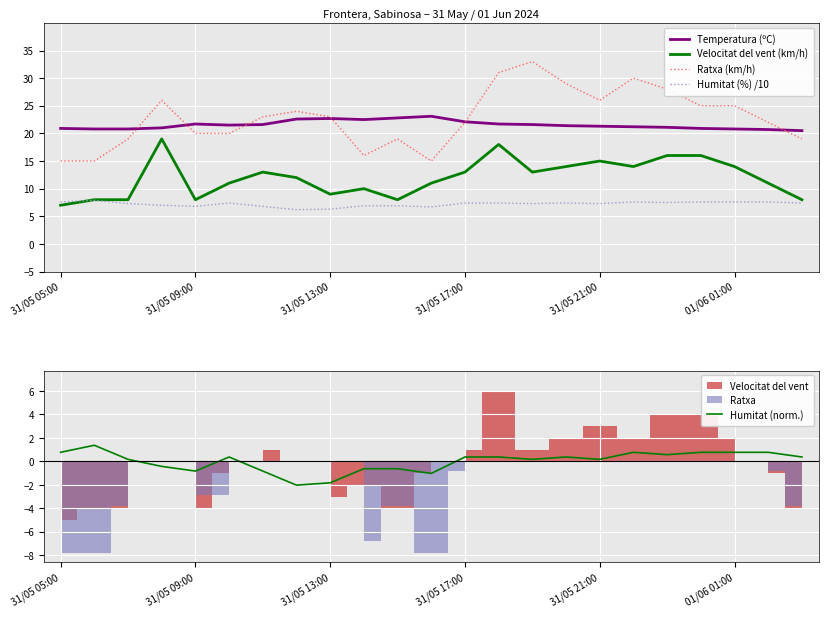

What is the lowest value of the Humitat (%) /10 series?

6.2